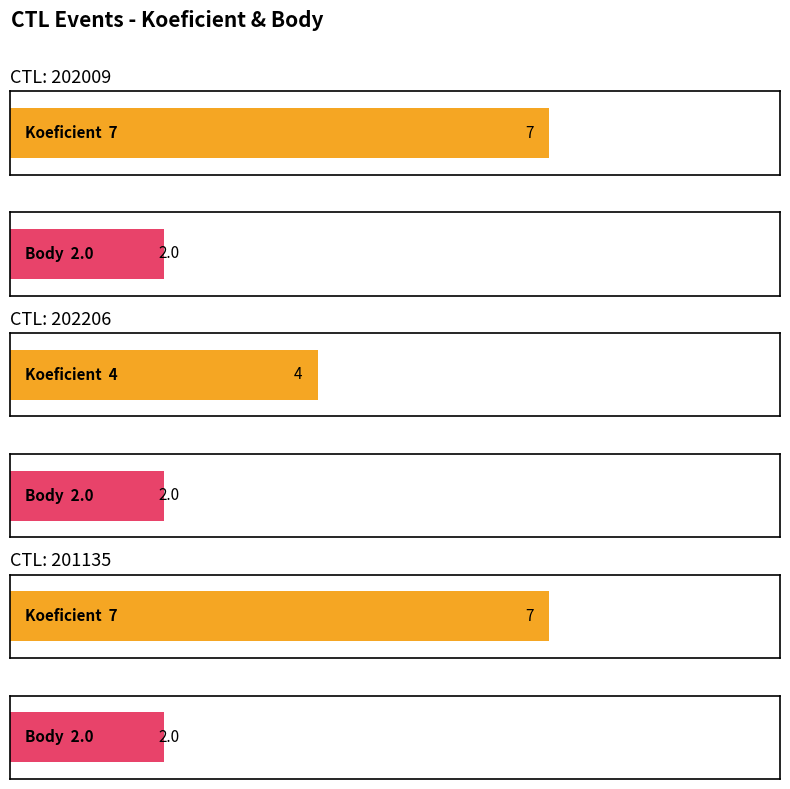

Rank the series by their maximum value, from lowest to highest.

Body, Koeficient